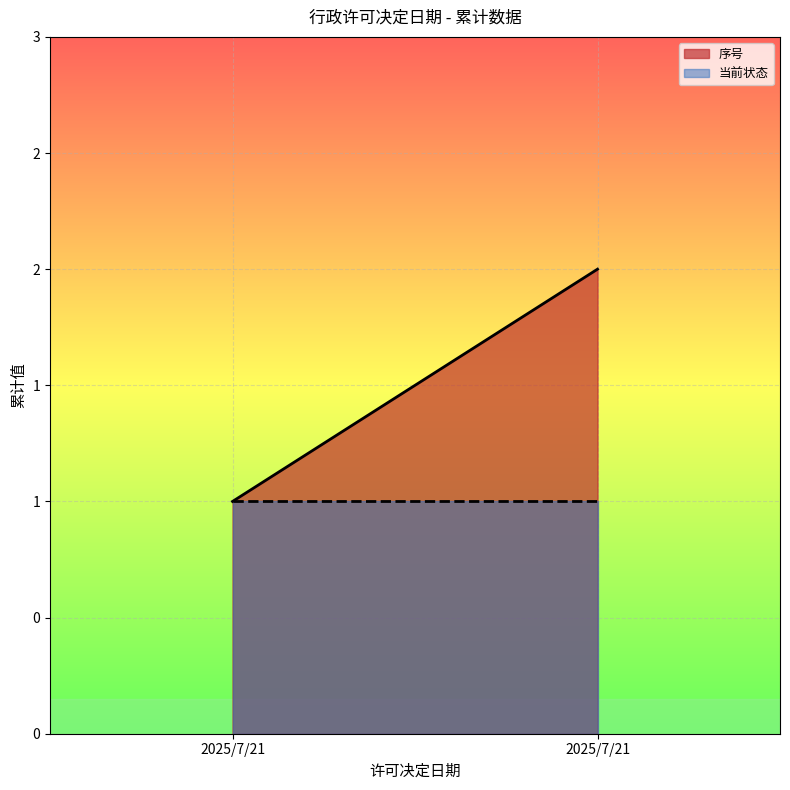

The value of 序号 at 2025/7/21 is 2. True or false?

True